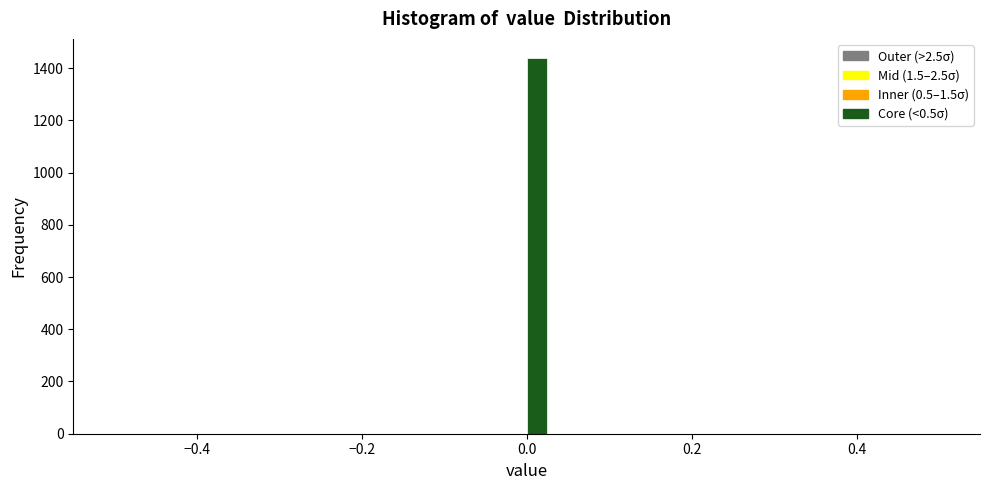

Around what value on the x-axis is the tallest bar? Give the approximate position of its centre, as read against the axis.

0.02